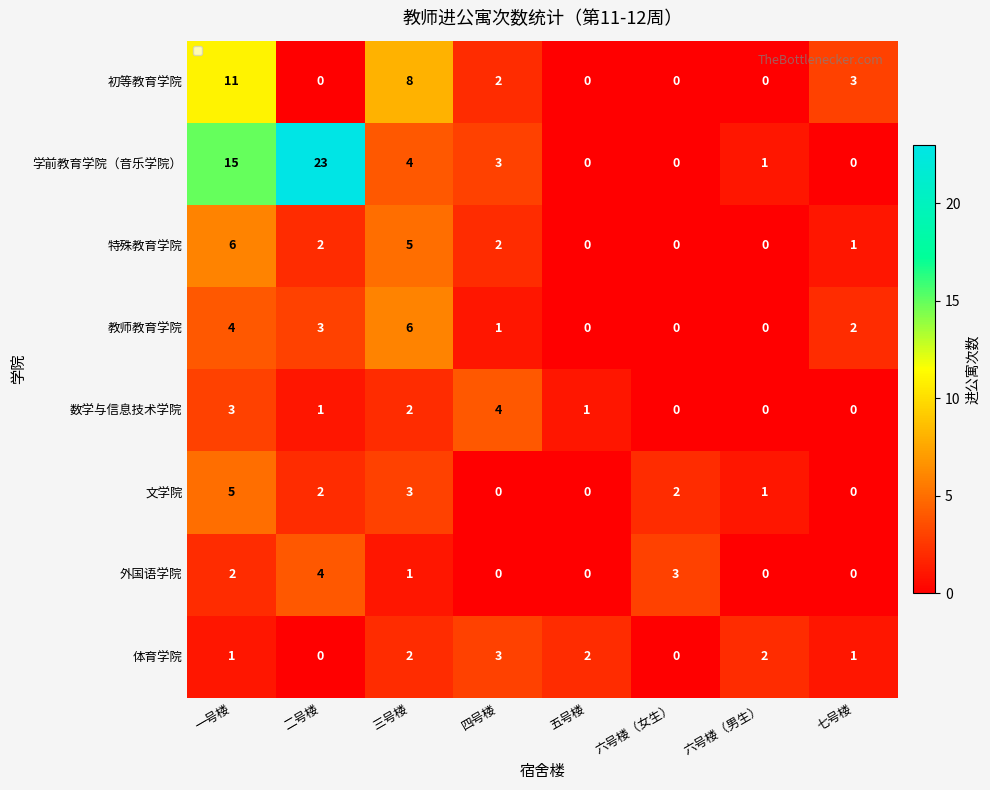

What is the difference between the highest and lowest values at 三号楼?

7